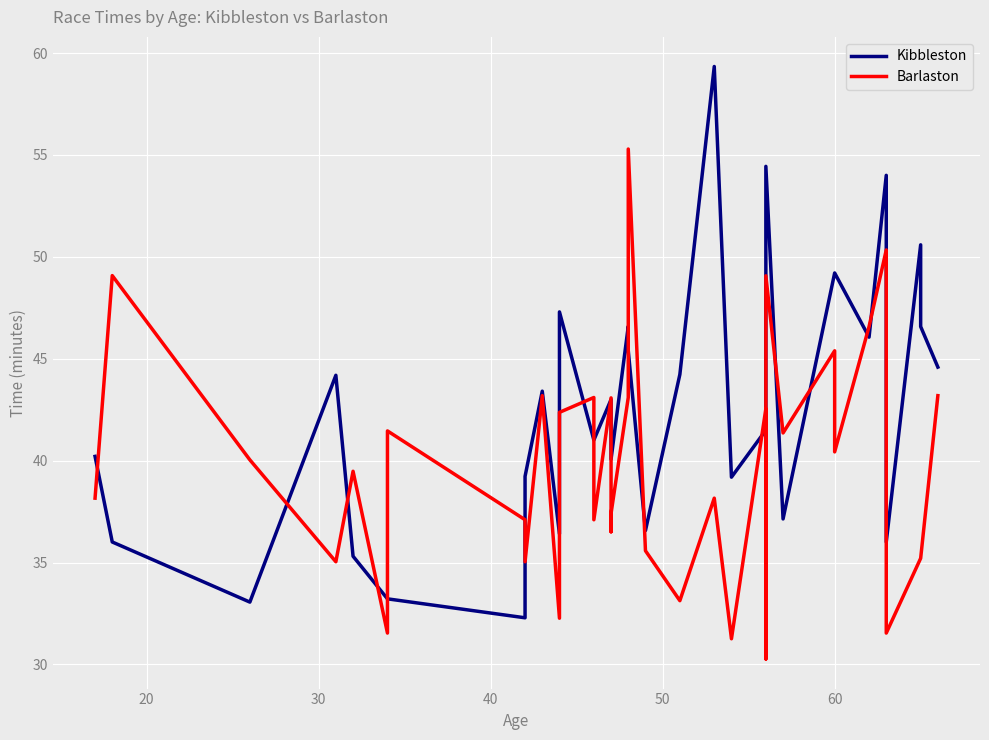

What are all the series names shown in the legend?

Kibbleston, Barlaston